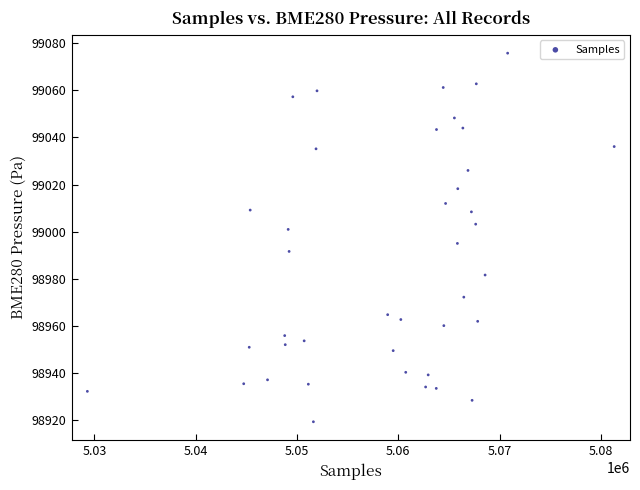

What Y value in the scatter plot is closest to 98997?

98995.0